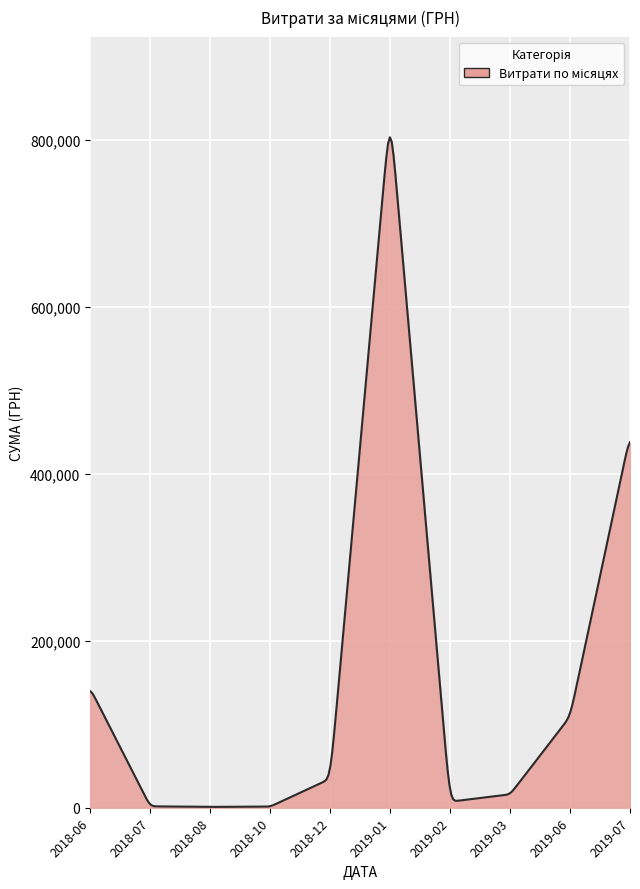

What is the difference between the maximum and minimum values?

802267.1